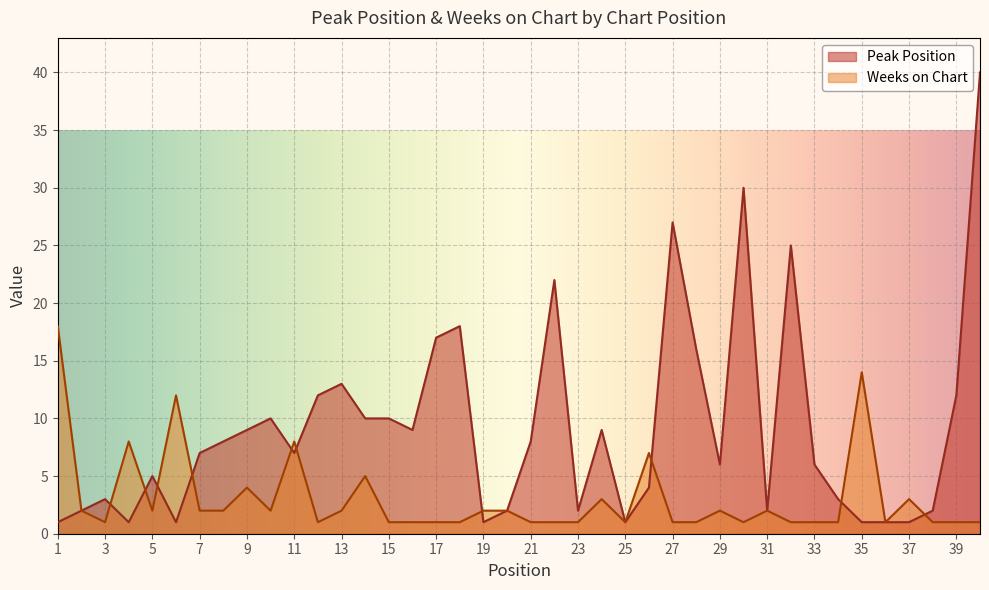

Rank the series by their maximum value, from highest to lowest.

Peak Position, Weeks on Chart